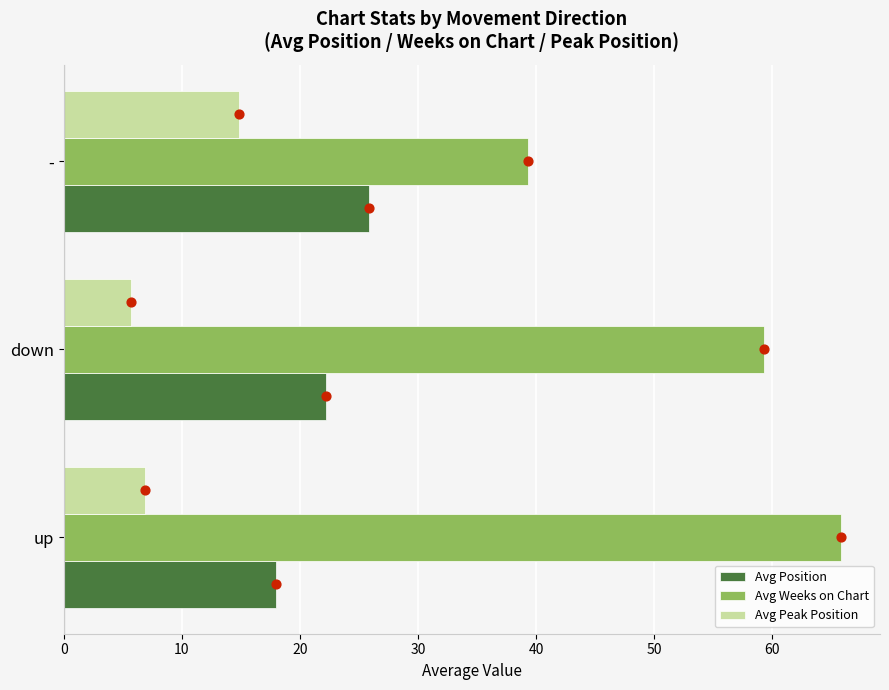

What are all the series names shown in the legend?

Avg Position, Avg Weeks on Chart, Avg Peak Position